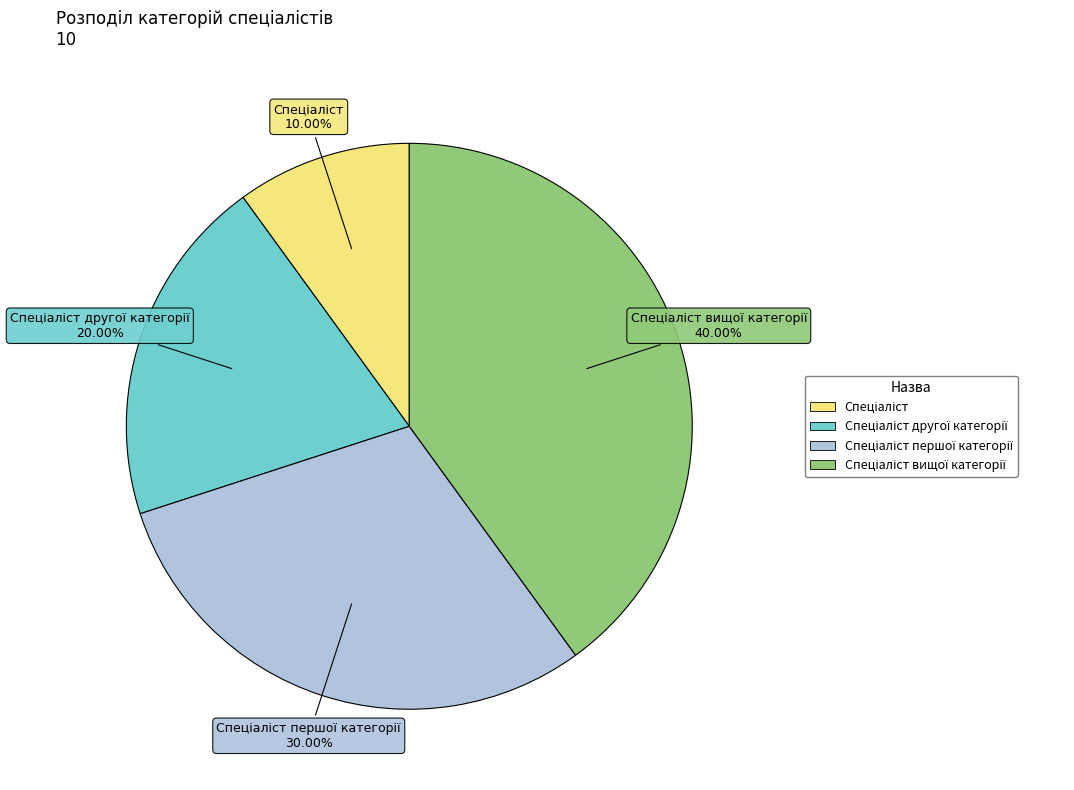

Count the number of slices in the pie.

4